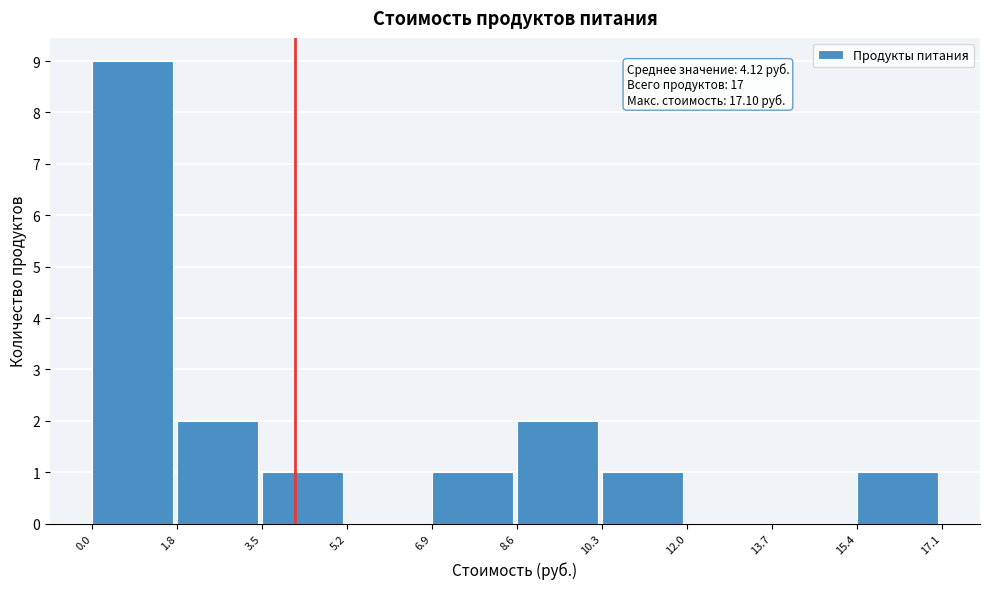

Over which range of the x-axis is the bar tallest?

0.0 to 1.8